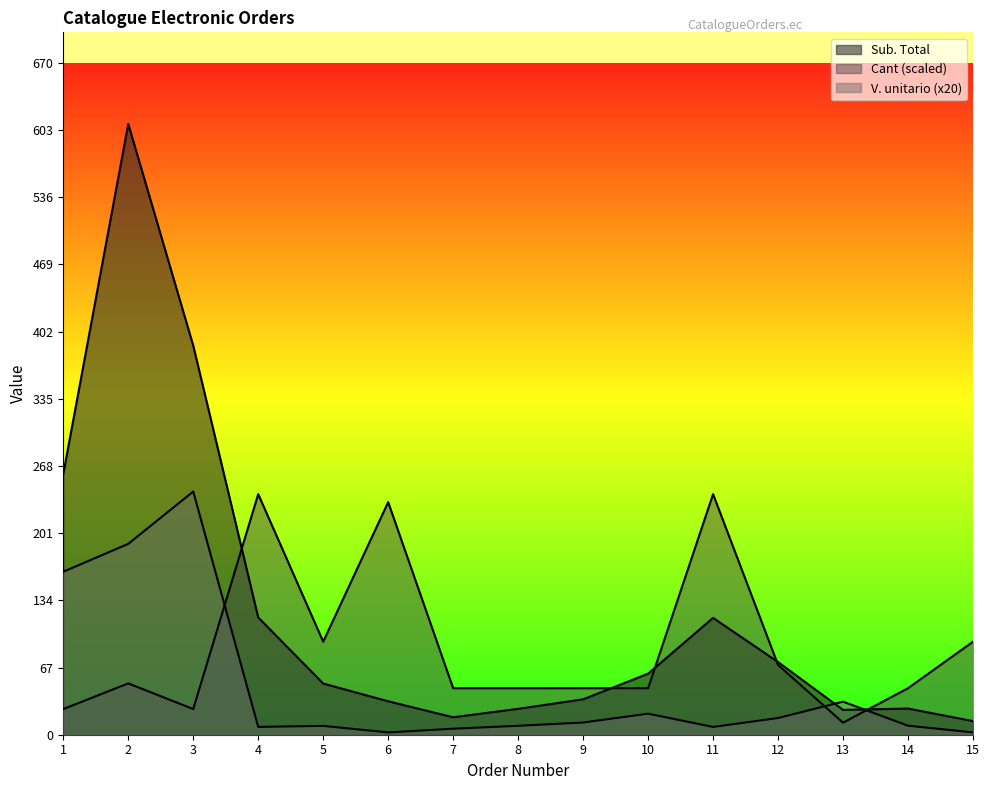

Rank the series at 15 from highest to lowest value.

Cant, Sub. Total, V. unitario